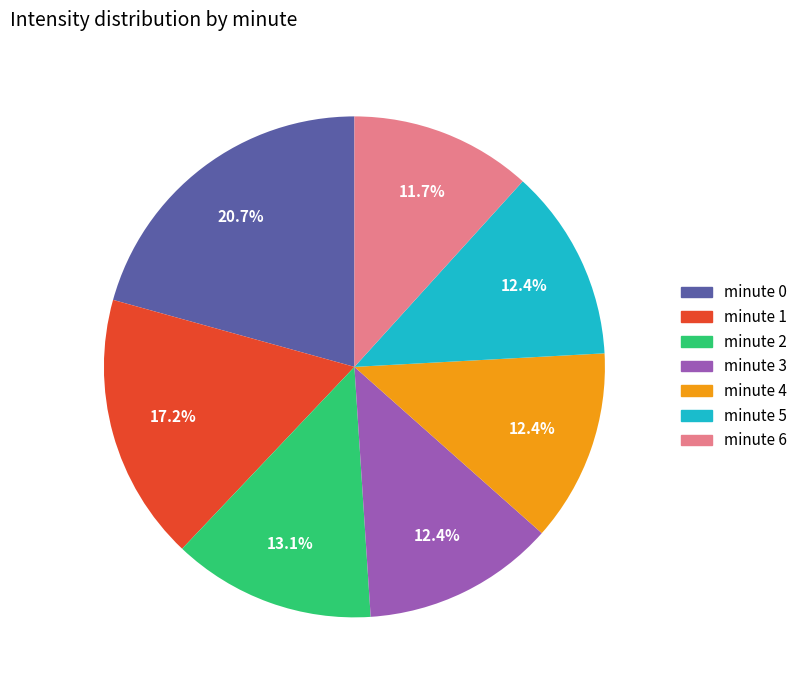

How many slices are in this pie chart?

7